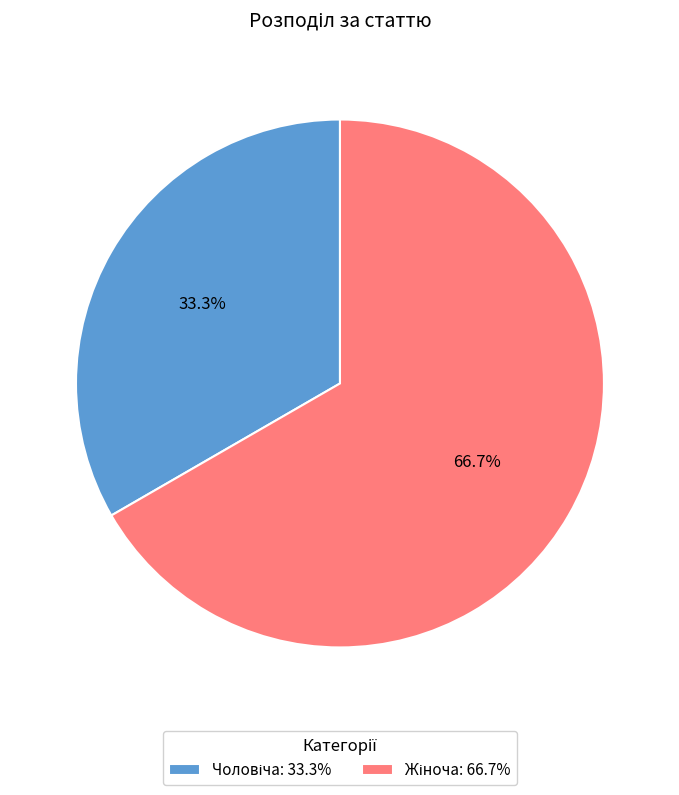

Does any single category account for the majority?

Yes